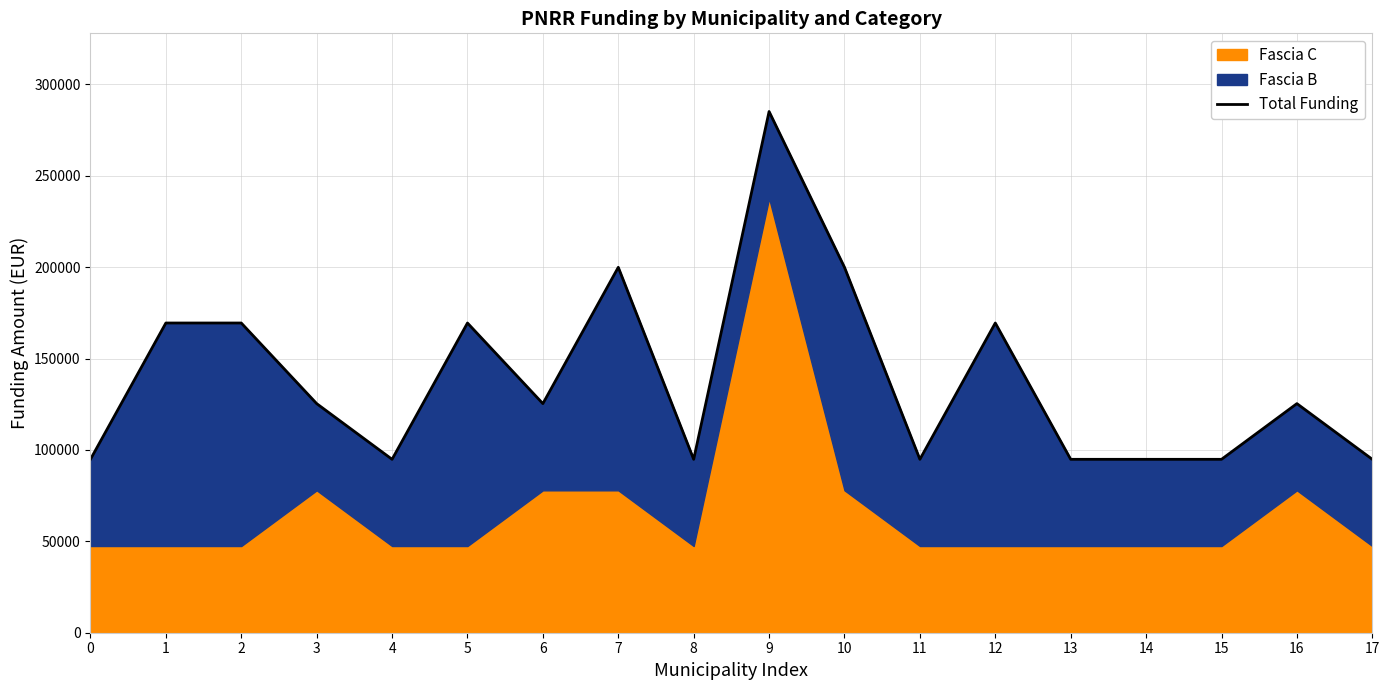

Reading left to right, extract all data points from this chart.

94854	169419	169419	125324	94854	169419	125324	199889	94854	285108	199889	94854	169419	94854	94854	94854	125324	94854